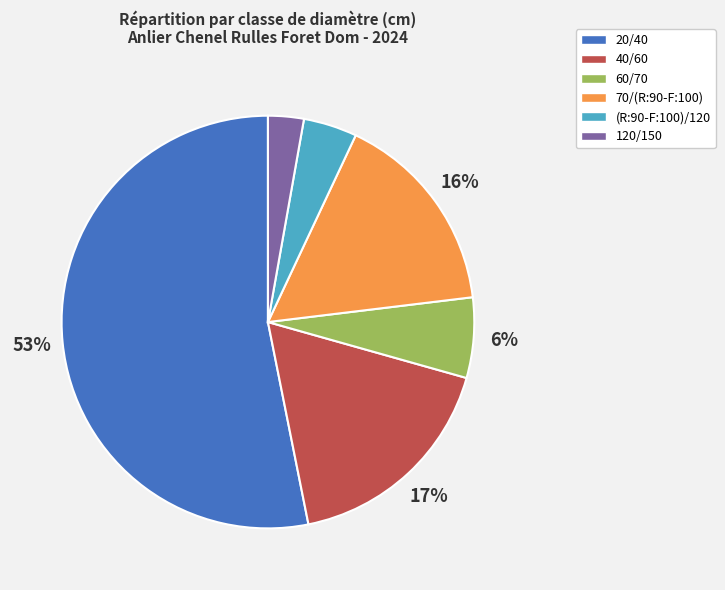

Which category has the smallest portion of the pie?

120/150